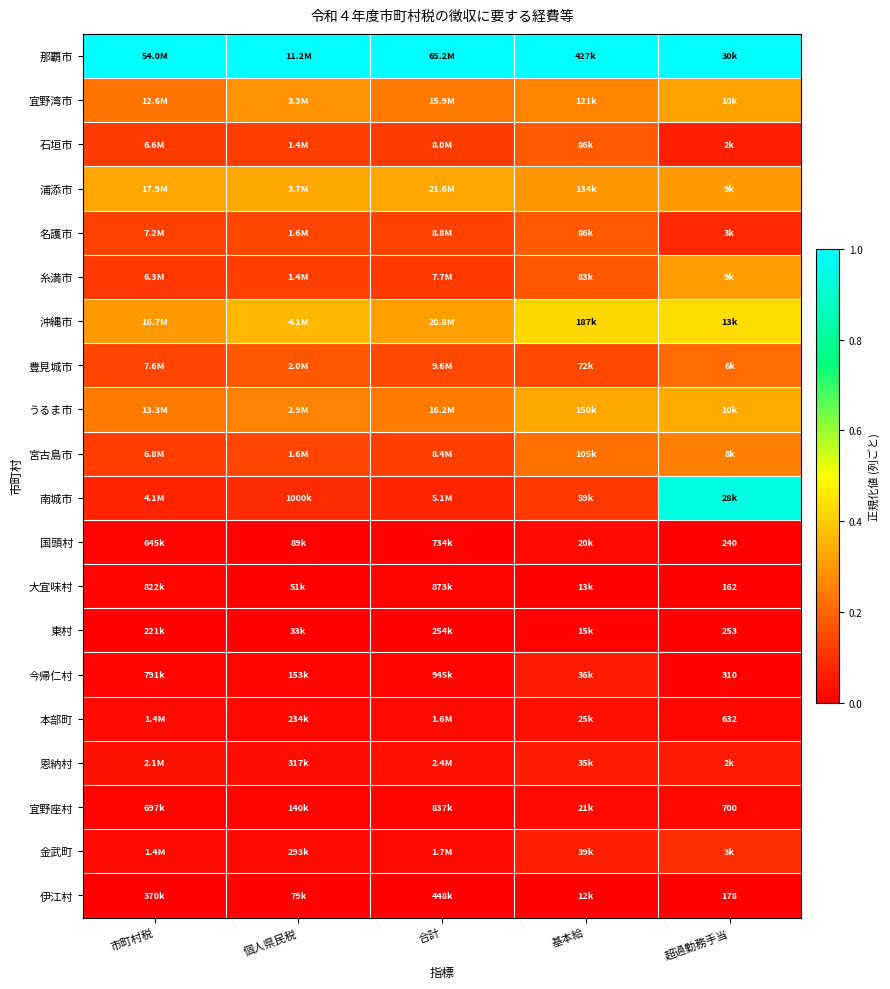

Which series has the largest total across all categories?

那覇市